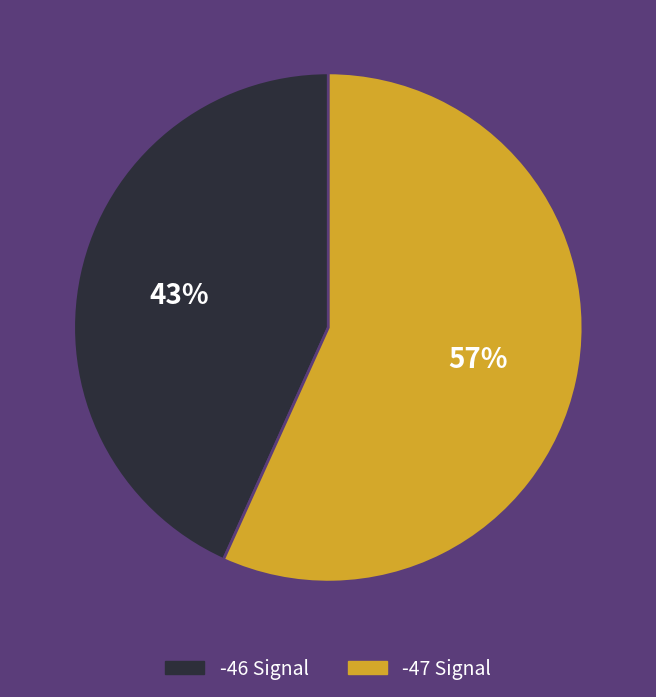

To the nearest percent, what is the average slice percentage?

50%